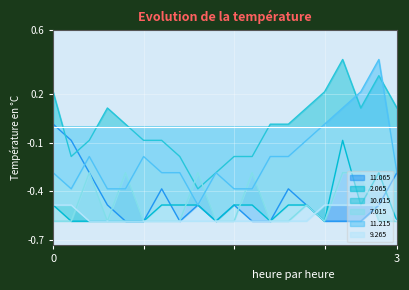

Which series has the largest range (max minus min)?

11.215